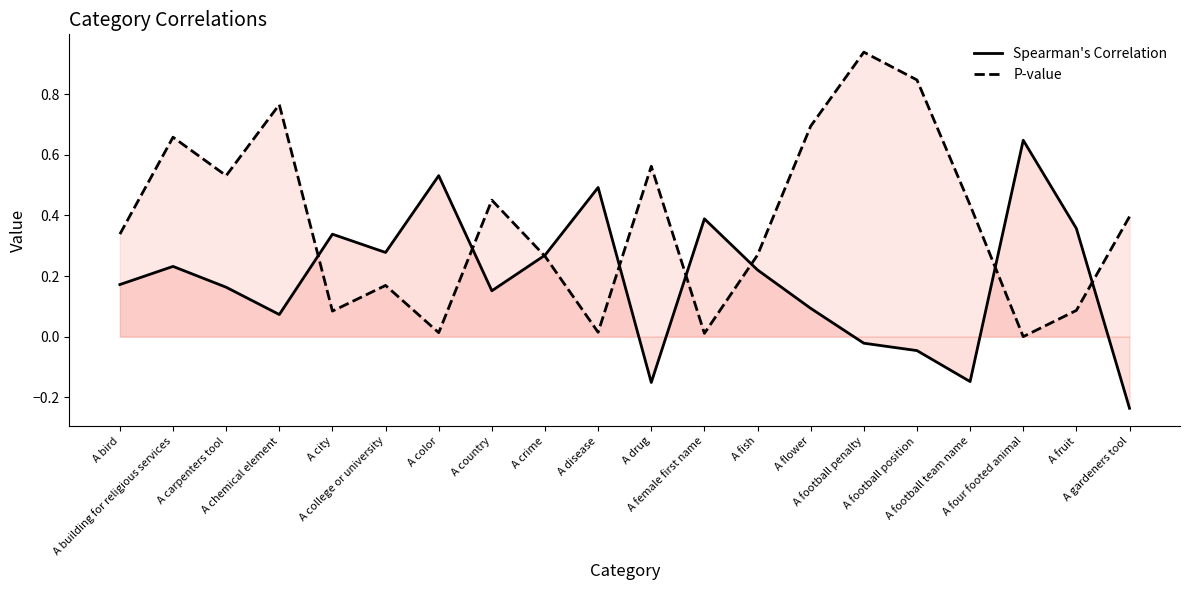

What is the label of the 1st point from the right?

A gardeners tool